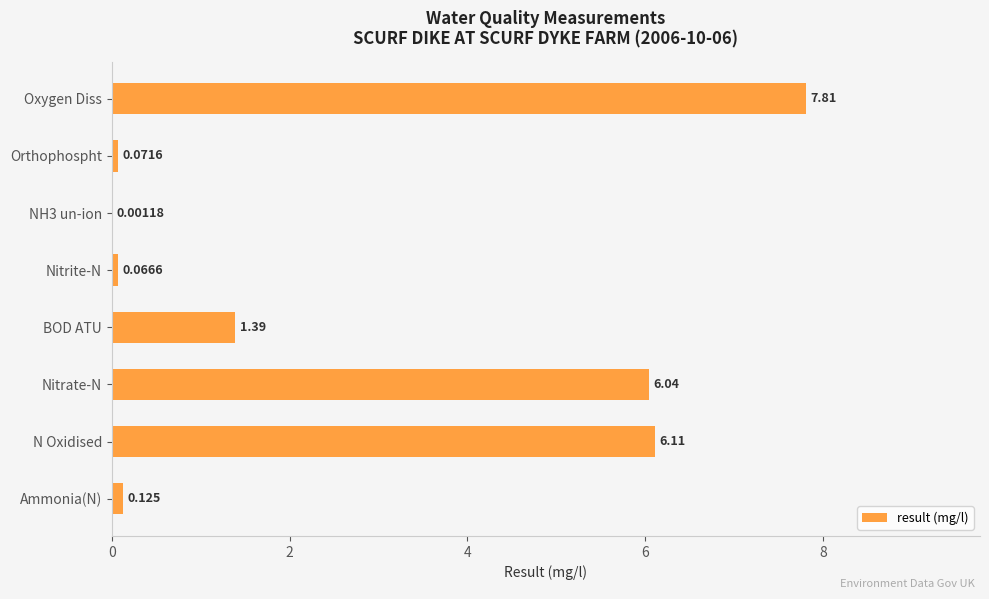

Which label corresponds to the largest value in the chart?

Oxygen Diss